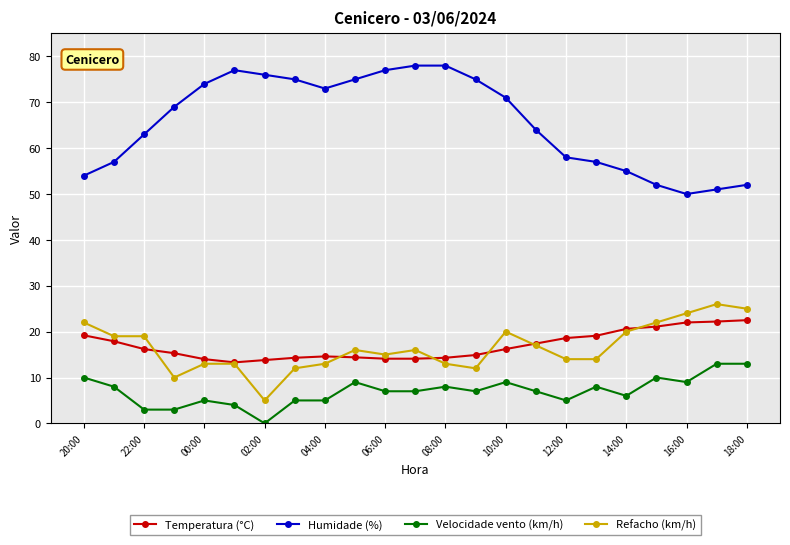

Which series has the largest total across all categories?

Humidade (%)